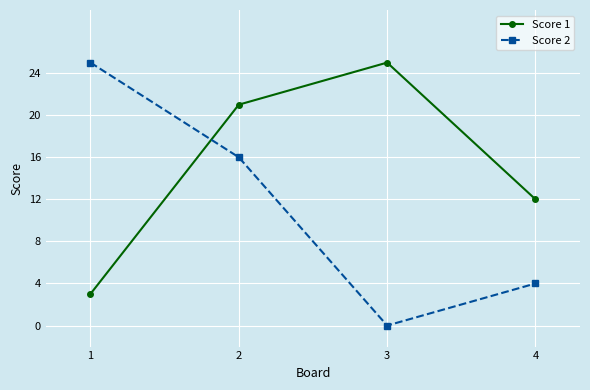

At which label does Score 1 reach its peak?

3